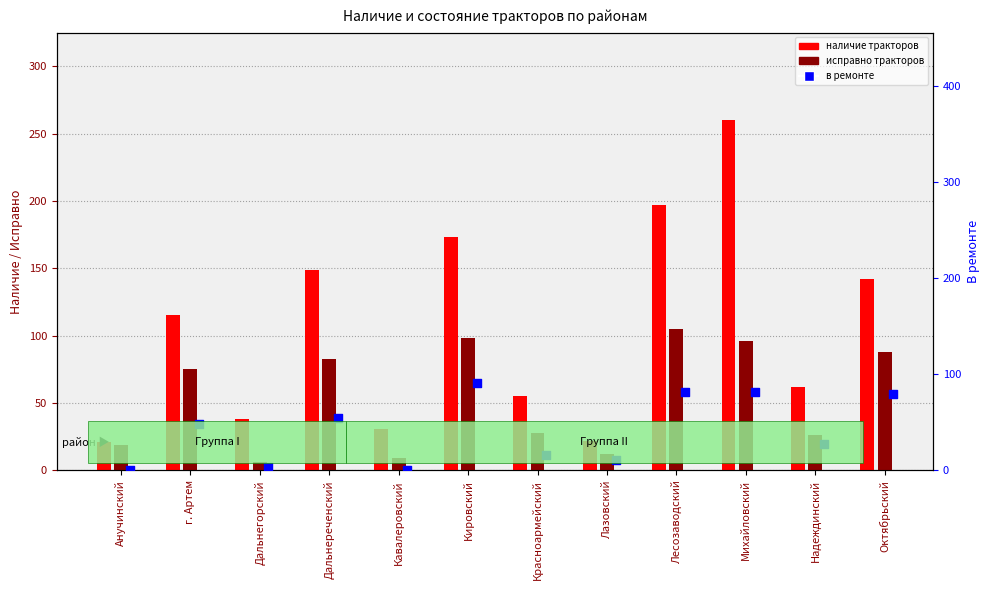

Which series has the largest Y range (max minus min)?

наличие тракторов